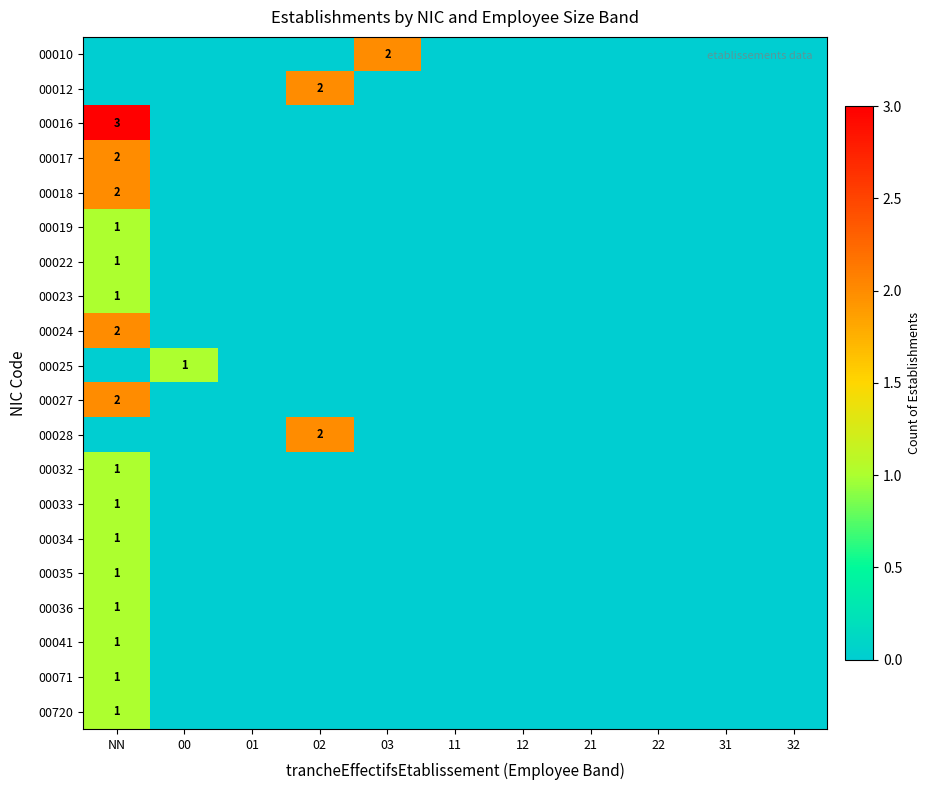

The value of 00012 at 02 is 3. True or false?

False